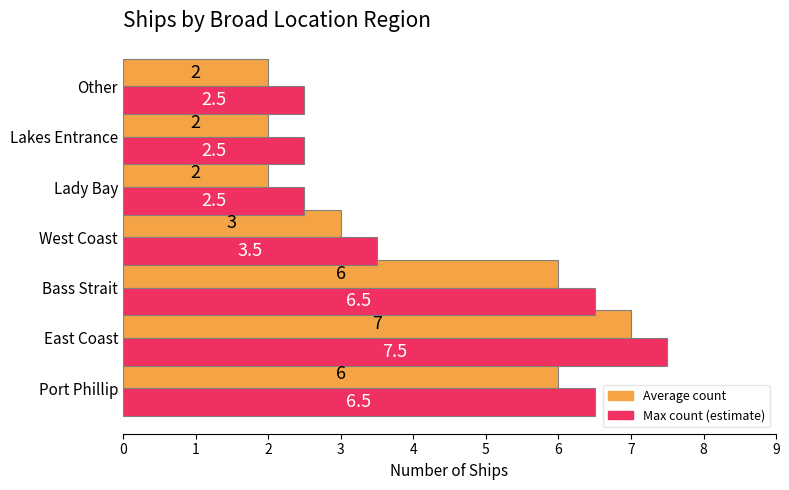

What is the minimum value shown in the chart?

2.0